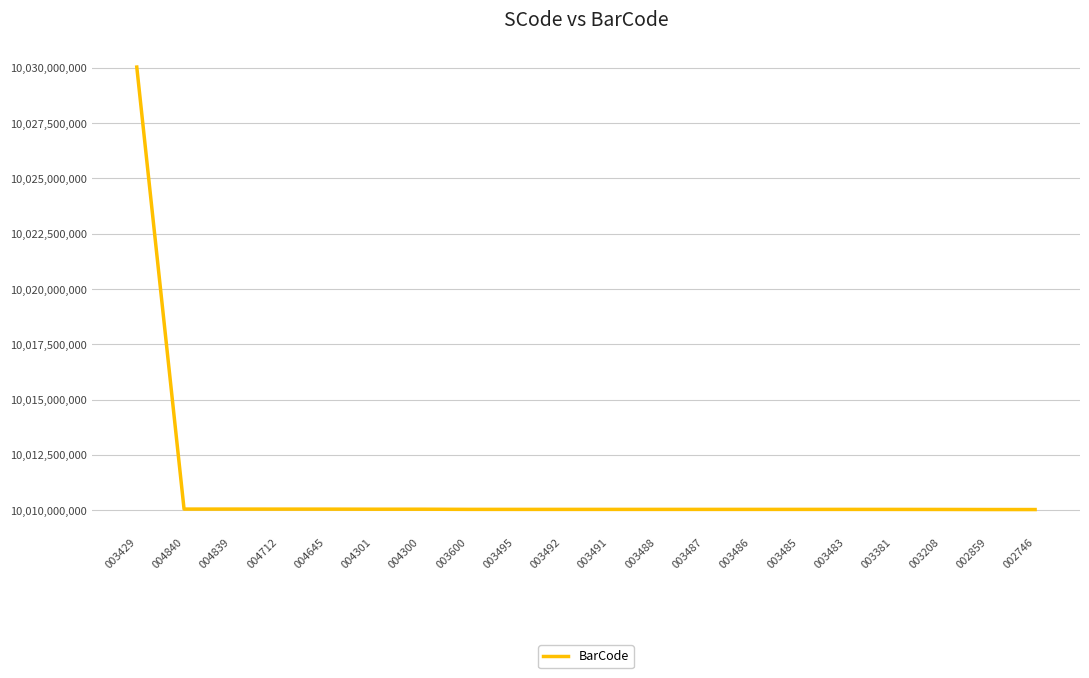

What is the change in value from 003492 to 003487?

-54